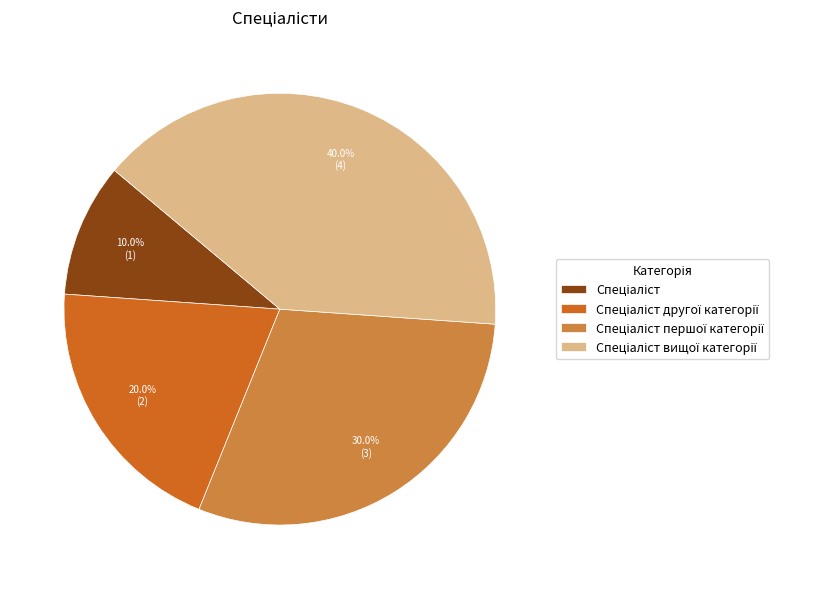

How many segments does this pie chart have?

4